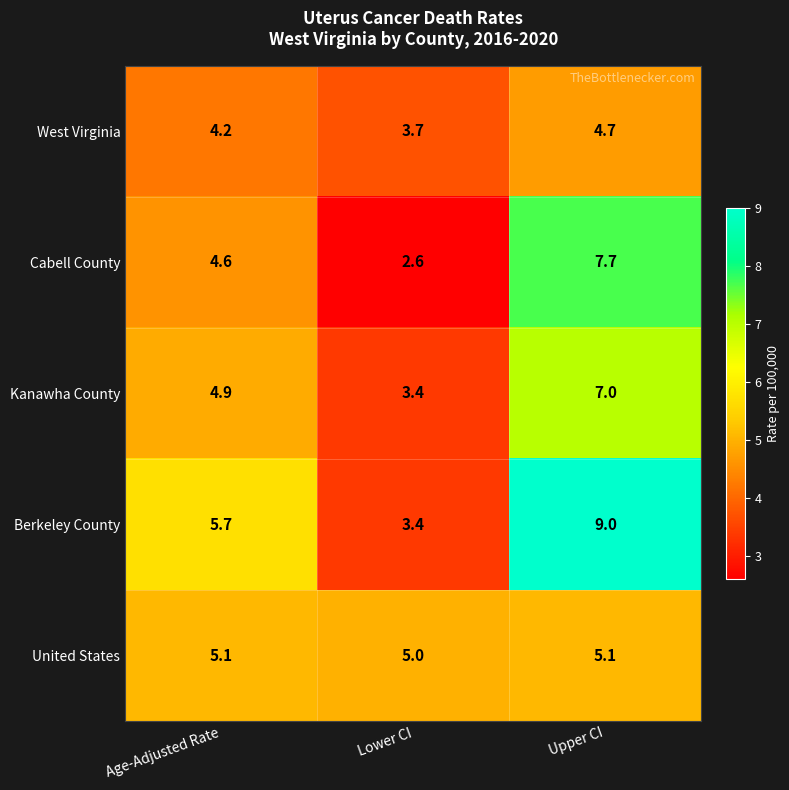

Rank the series by their maximum value, from lowest to highest.

West Virginia, United States, Kanawha County, Cabell County, Berkeley County